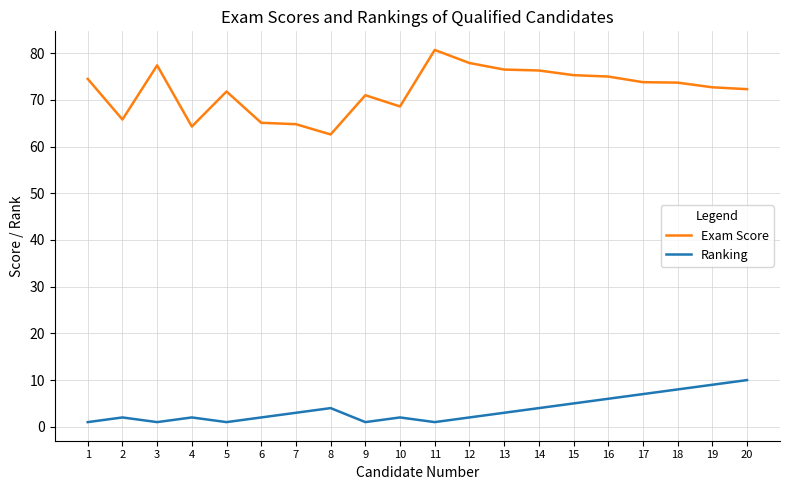

Is it true that Ranking equals 1.0 at 11?

True